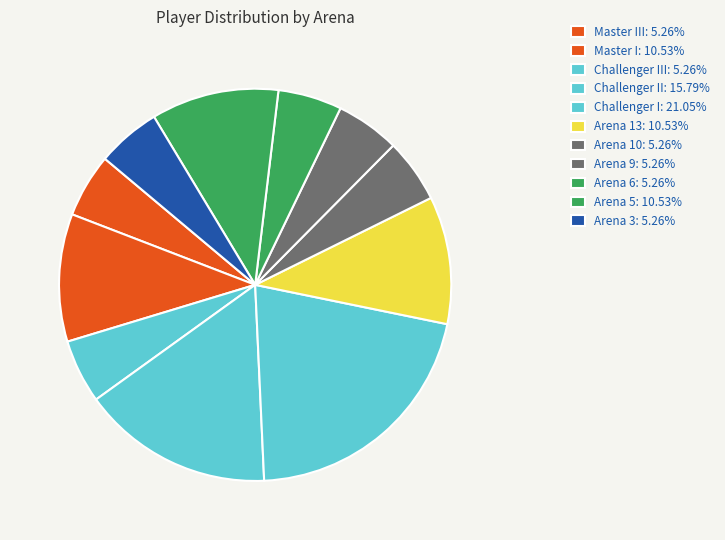

Is there any slice that represents more than half of the pie?

No